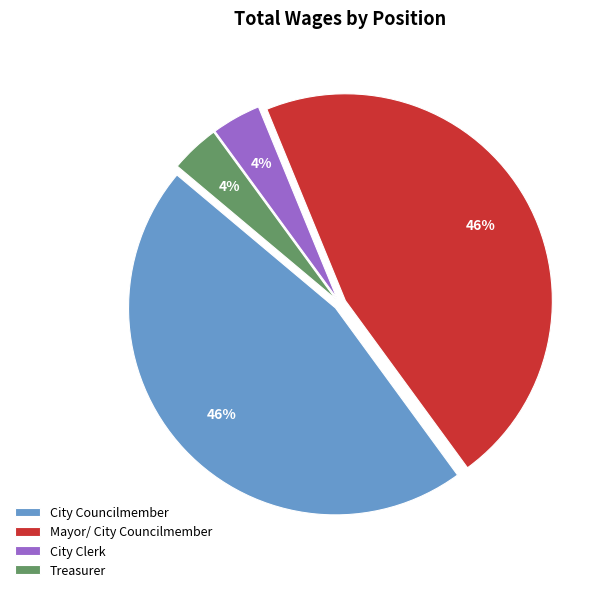

True or false: City Clerk accounts for 16% of the total.

False